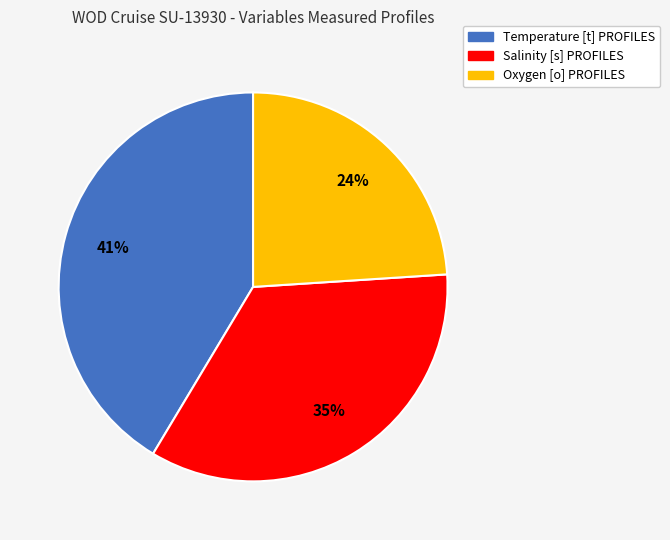

Which category has the biggest portion of the pie?

Temperature [t] PROFILES